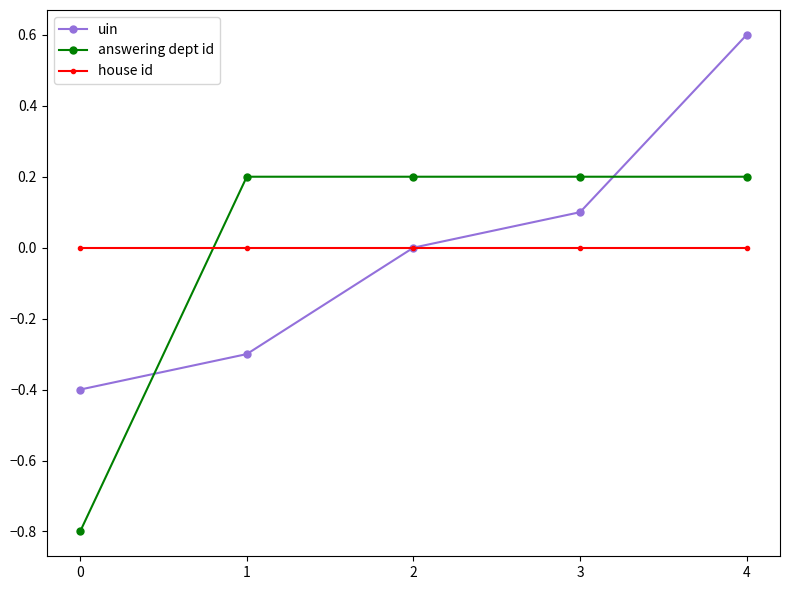

Rank the series by their maximum value, from lowest to highest.

house id, answering dept id, uin